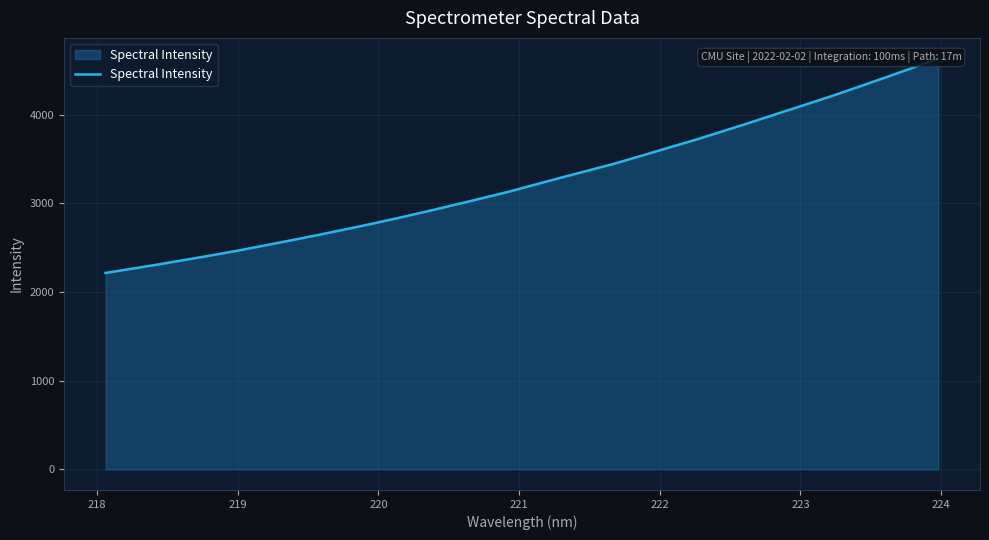

Does the chart have visible grid lines?

Yes